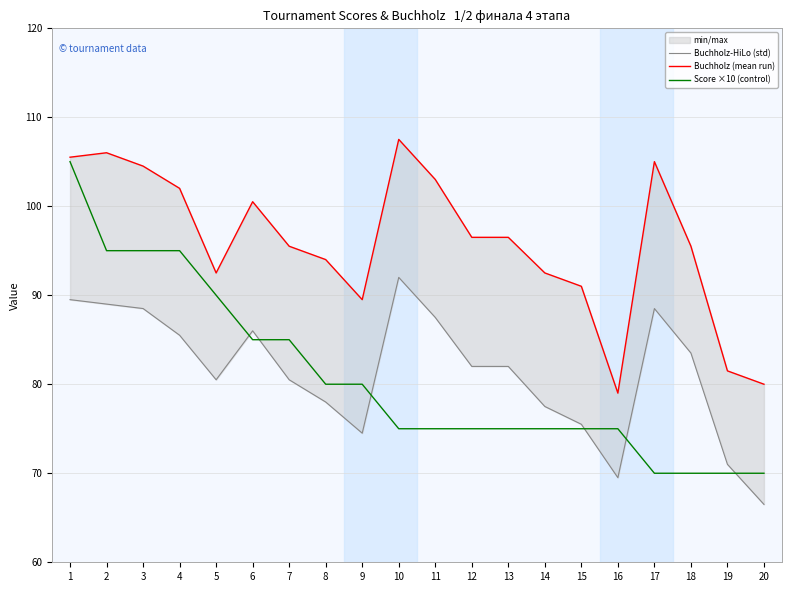

True or false: Score ×10 (control) and Buchholz (mean run) intersect in this chart.

False